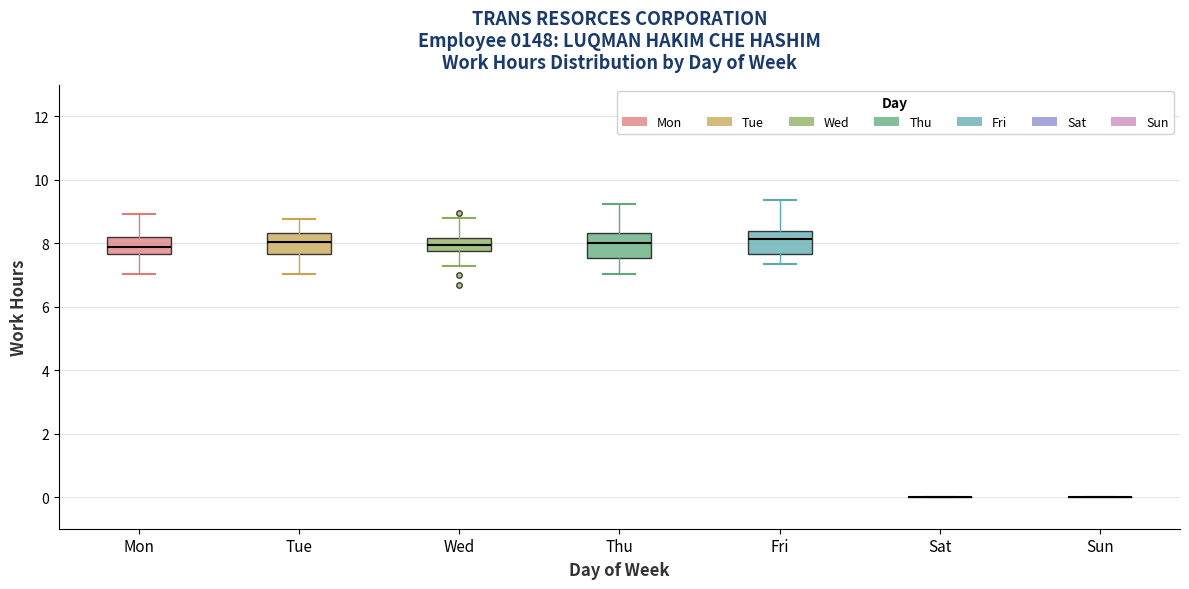

Reading left to right, read every box against the y-axis: the position of its median line, the range the box covers, and the ends of its whiskers. The values are not printed on the chart, so give them approximately, as read against the axis.

Mon: median 7.8, box 7.6 to 8.2, whiskers 7.0 to 9.0
Tue: median 8.0, box 7.6 to 8.4, whiskers 7.0 to 8.8
Wed: median 8.0, box 7.8 to 8.2, whiskers 7.2 to 8.8
Thu: median 8.0, box 7.6 to 8.4, whiskers 7.0 to 9.2
Fri: median 8.2, box 7.6 to 8.4, whiskers 7.4 to 9.4
Sat: box collapsed to a line at 0.0, whiskers 0.0 to 0.0
Sun: box collapsed to a line at 0.0, whiskers 0.0 to 0.0